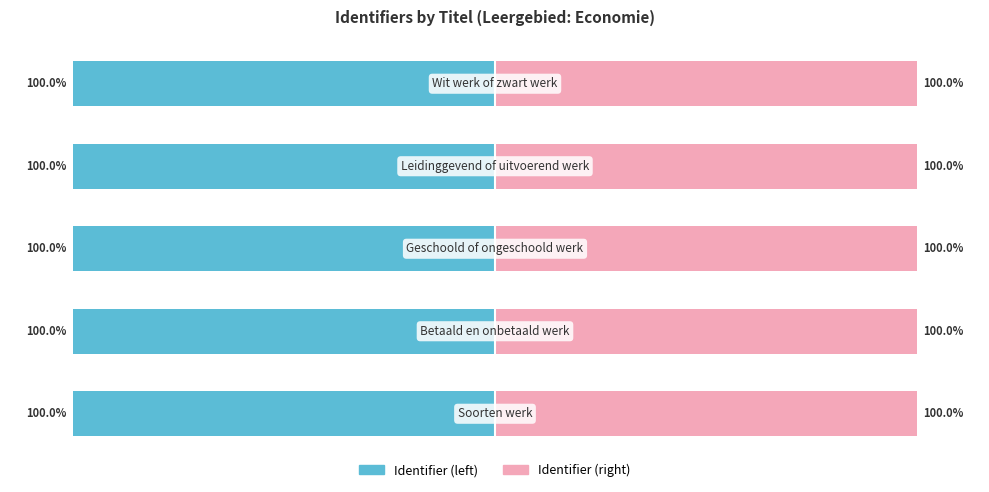

Read the Identifier (left) value at 0.

-100.0